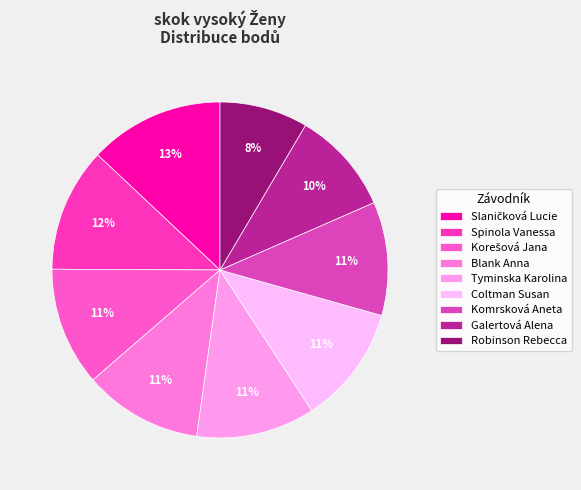

To the nearest percent, what is the difference between the Korešová Jana and Galertová Alena slice percentages?

1%